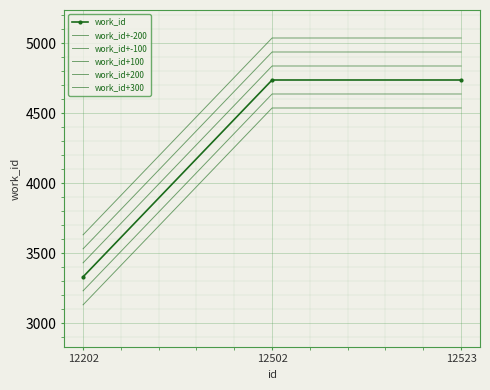

What is the total value across all series at 12523?

28716